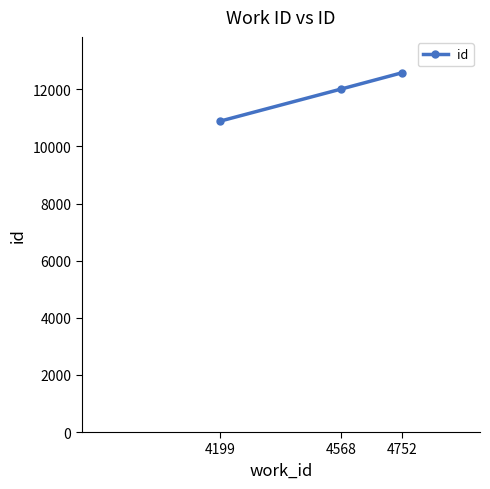

What is the approximate value at 4568, to the nearest 10?

12010